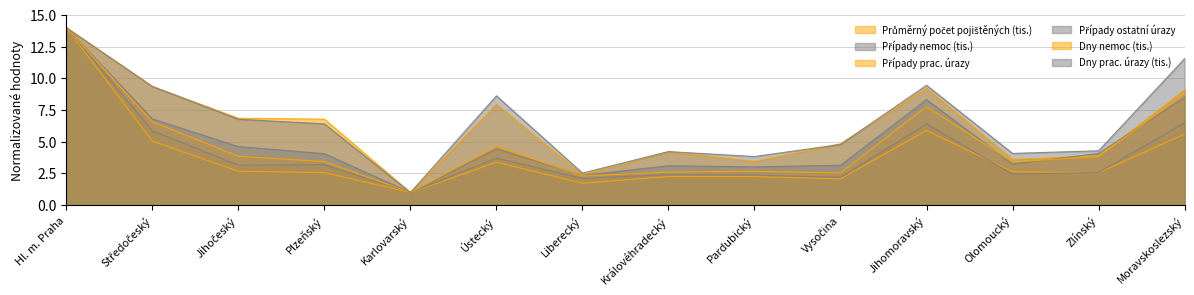

What is the sum of all Dny nemoc (tis.) values?

67.4